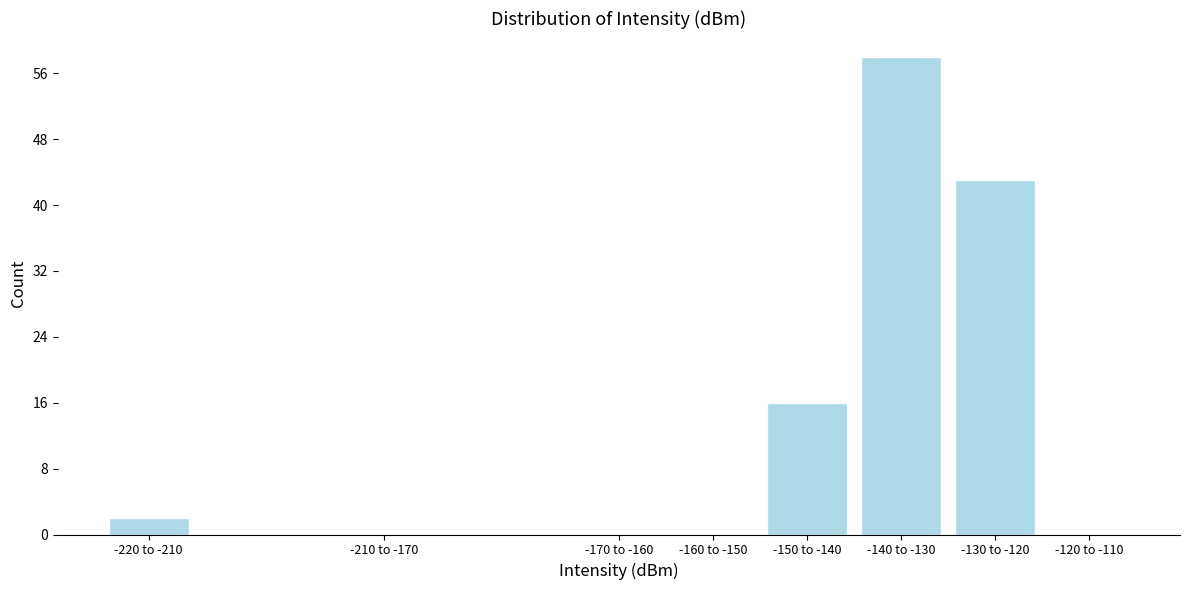

Reading left to right, list all the values displayed in this chart.

-220 to -210=2	-210 to -170=0	-170 to -160=0	-160 to -150=0	-150 to -140=16	-140 to -130=58	-130 to -120=43	-120 to -110=0